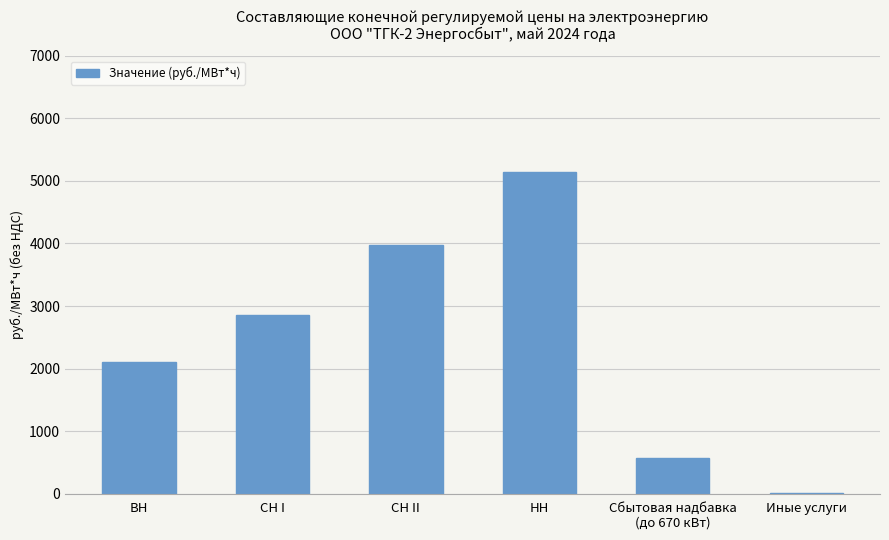

What is the sum of the values at СН II and СН I?

6831.7